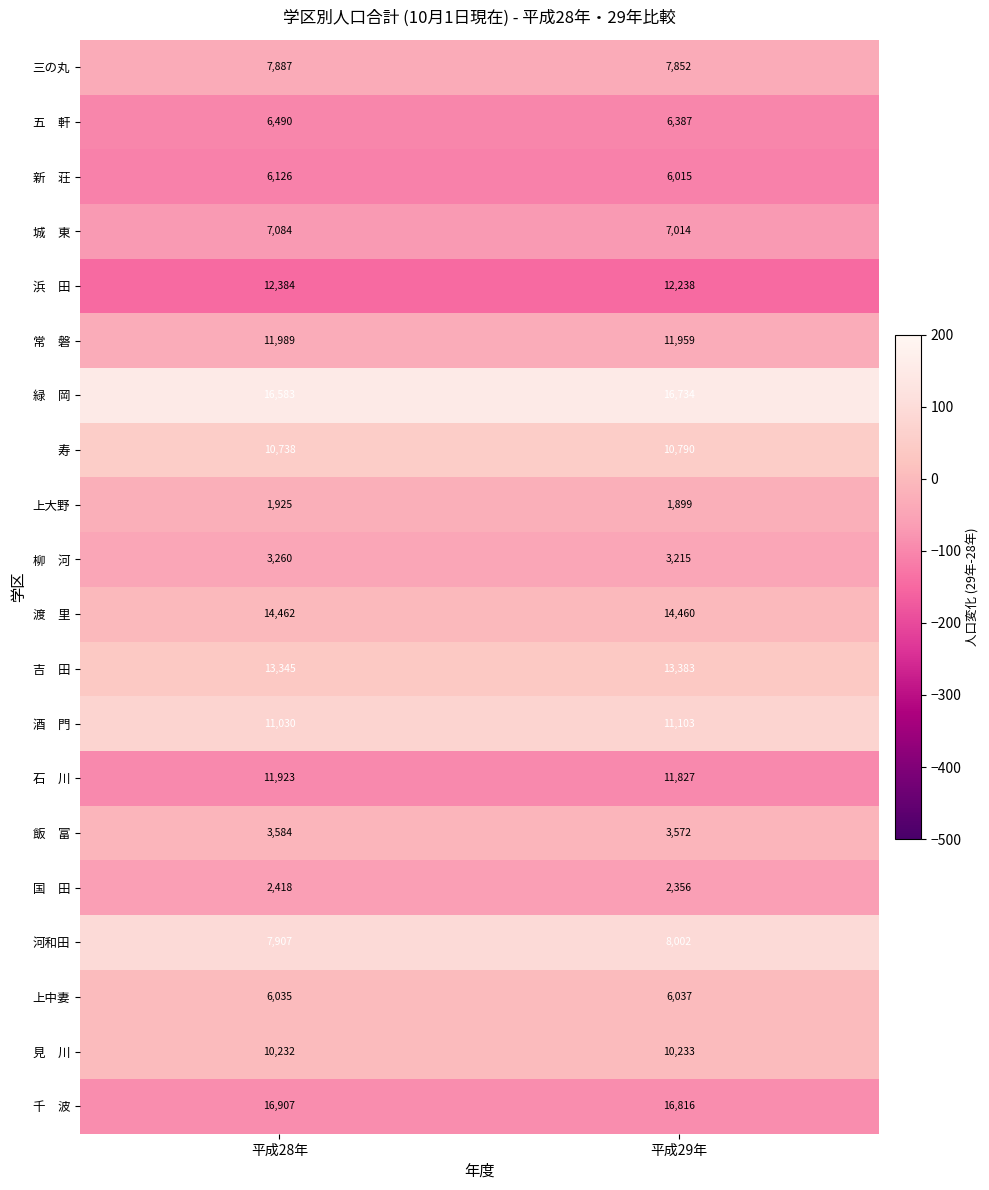

True or false: 寿 has a value of 6988 at 平成28年.

False